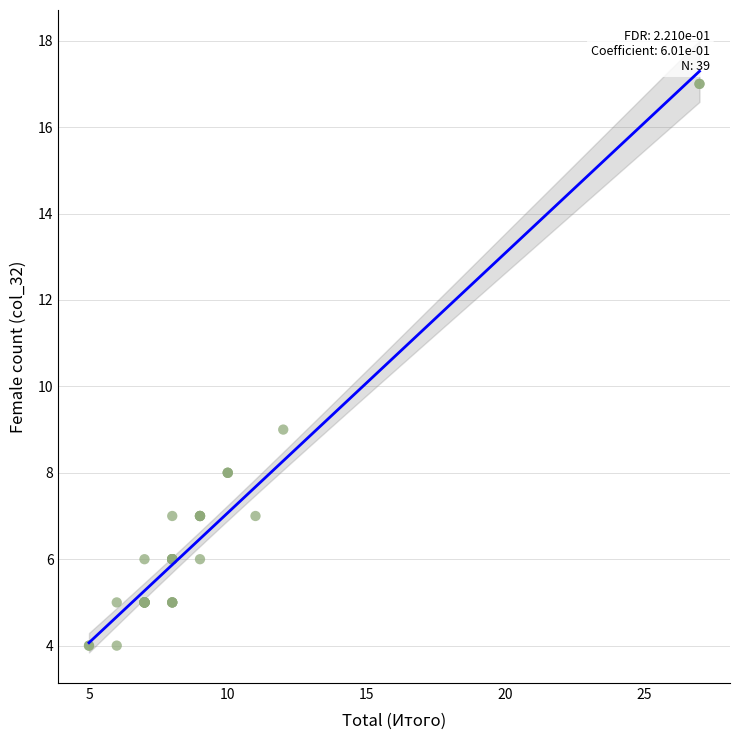

What Y value in the scatter plot is closest to 10?

9